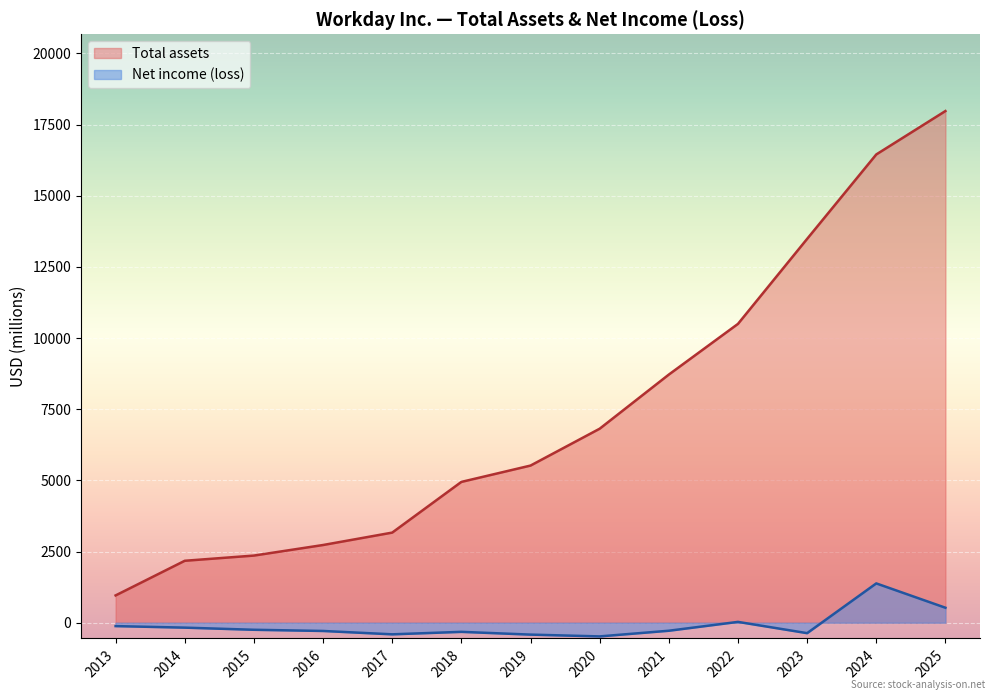

True or false: Total assets has more than 1 points higher than both neighbors.

False